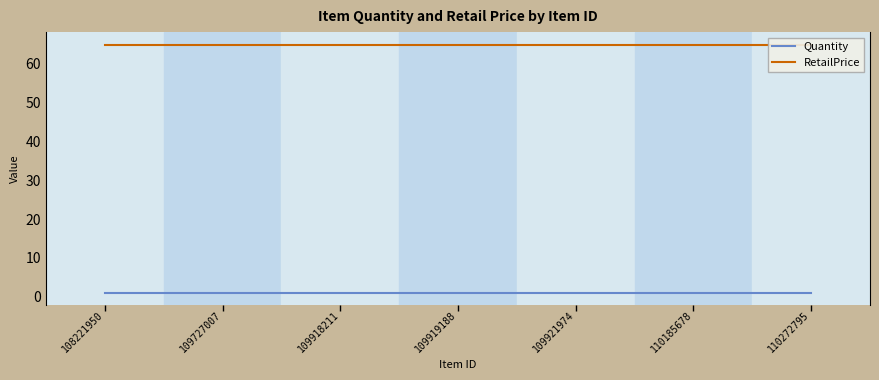

What are all the series names shown in the legend?

Quantity, RetailPrice